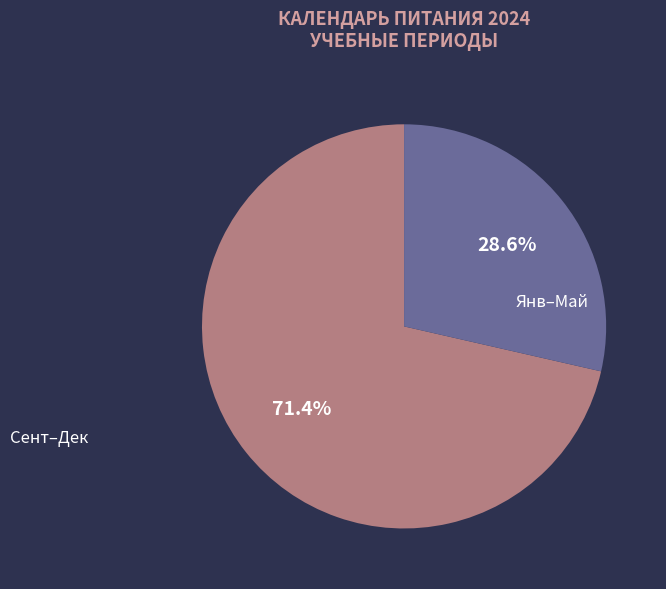

Is there any slice that represents more than half of the pie?

Yes